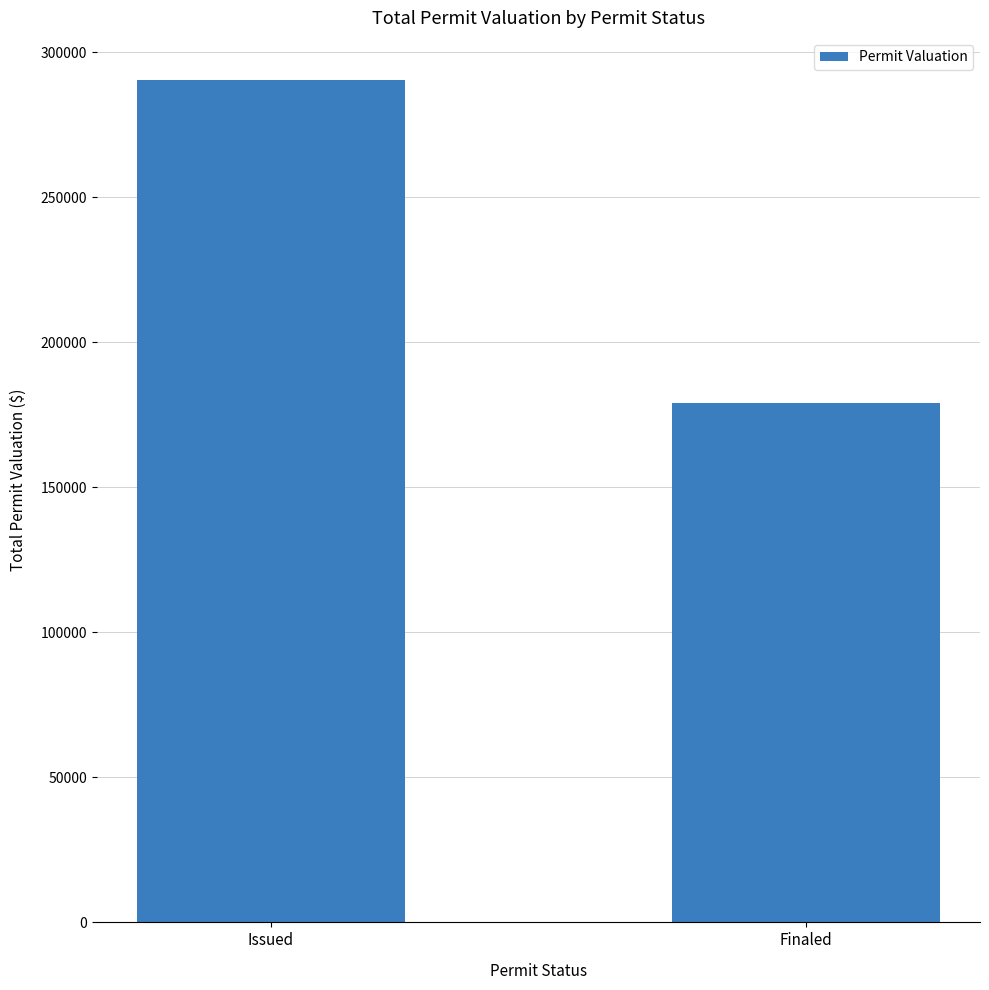

What is the label of the 1st bar from the right?

Finaled